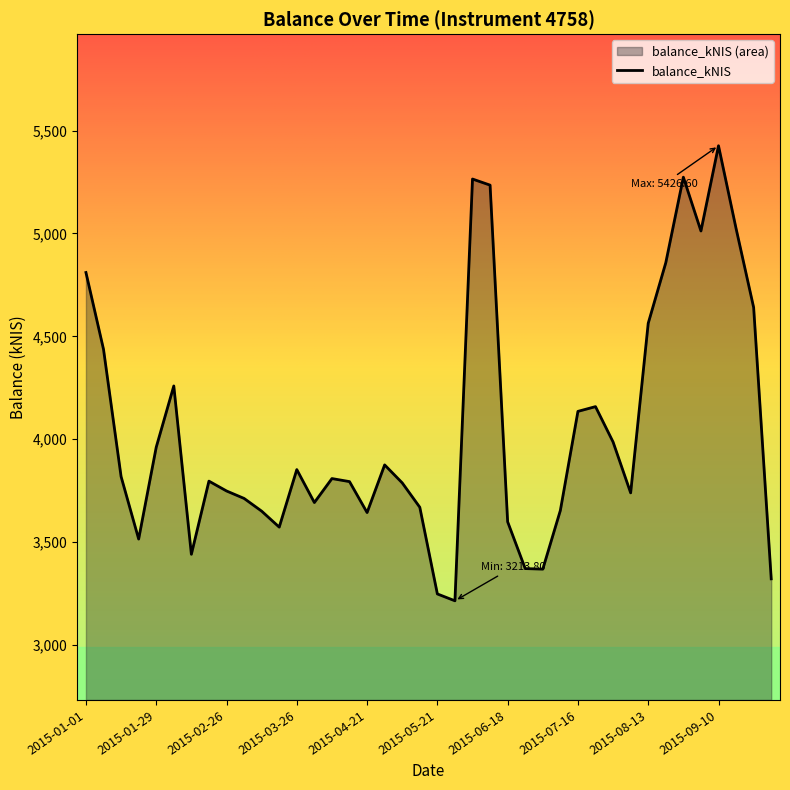

Does the chart have visible grid lines?

No